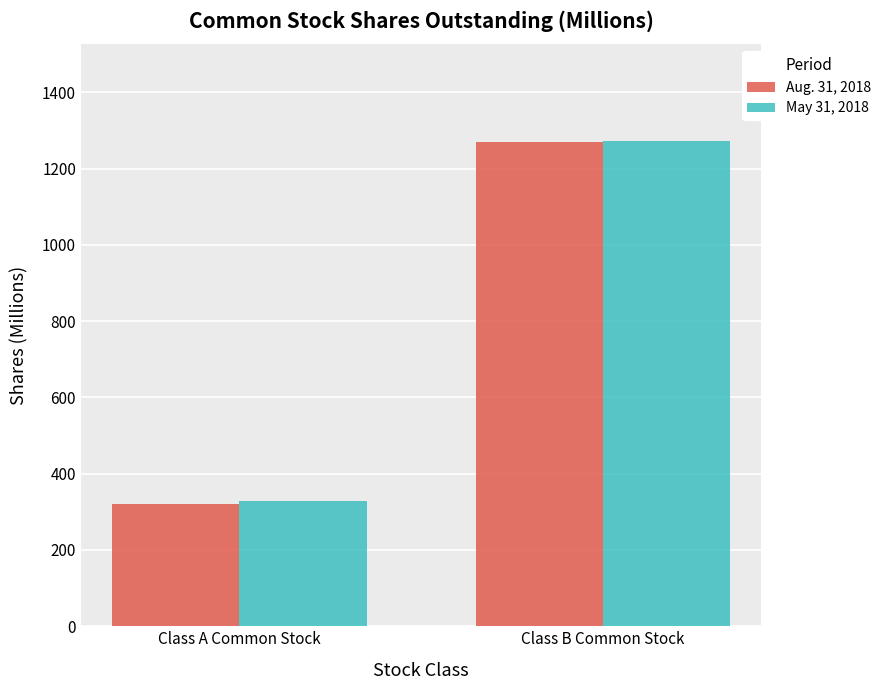

Which label corresponds to the smallest value in the chart?

Class A Common Stock